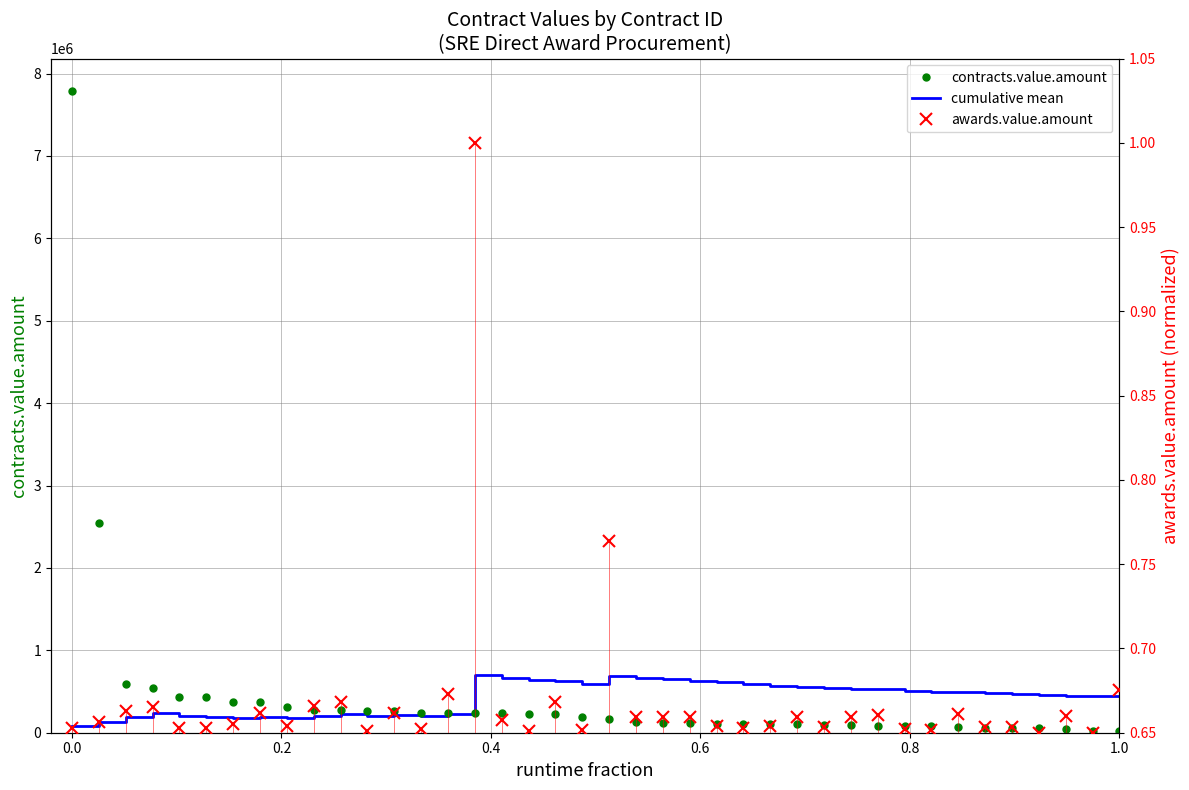

What are all the series names shown in the legend?

contracts.value.amount, cumulative mean, awards.value.amount